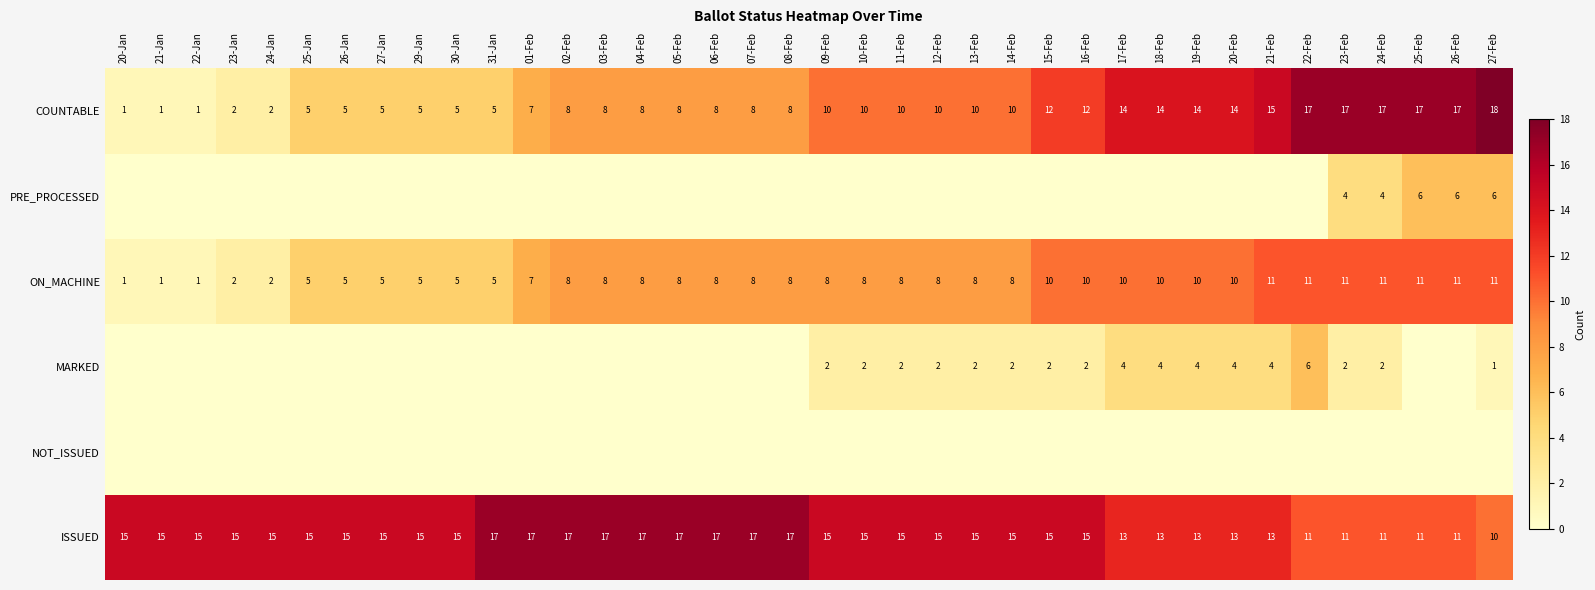

What is the sum of all COUNTABLE values?

358